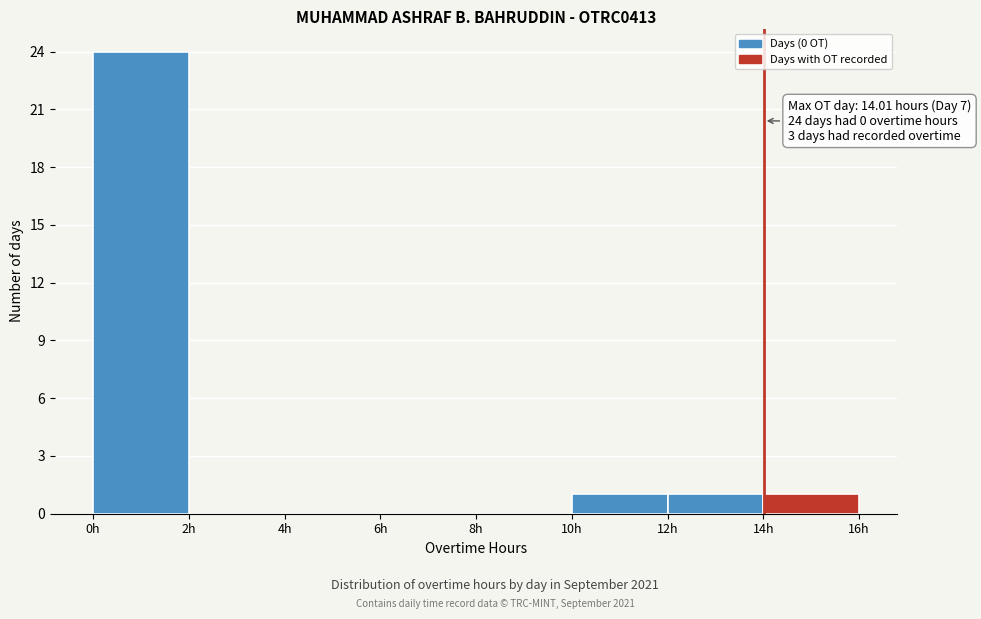

Which range on the x-axis has the tallest bar?

0 to 2